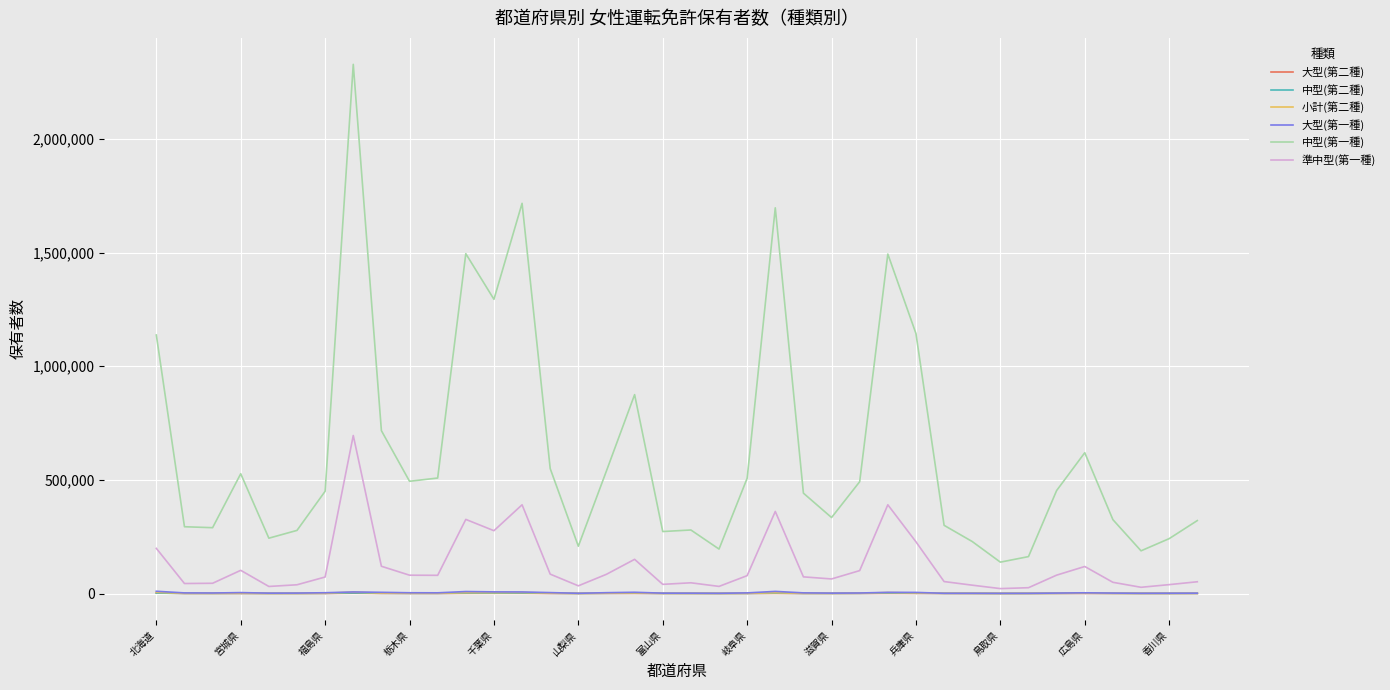

True or false: 中型(第一種) and 小計(第二種) cross at least once.

False